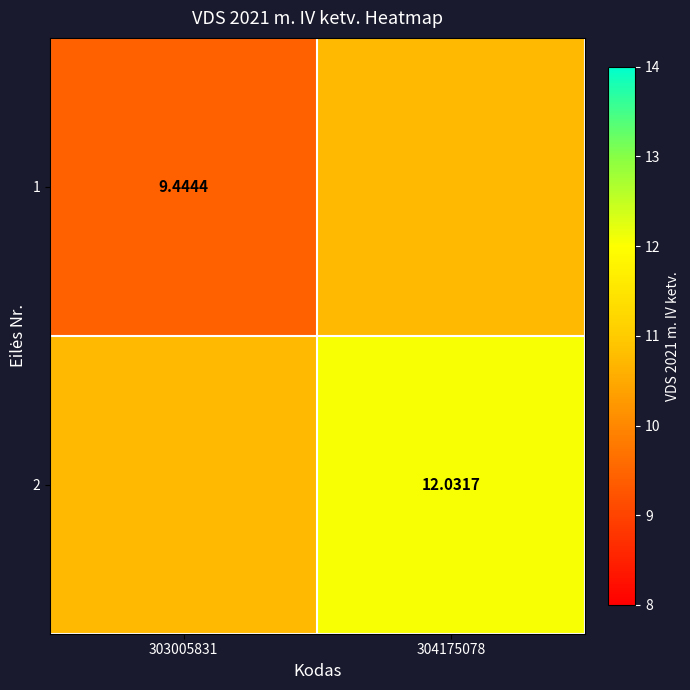

Between 303005831 and 304175078, which is larger?

304175078